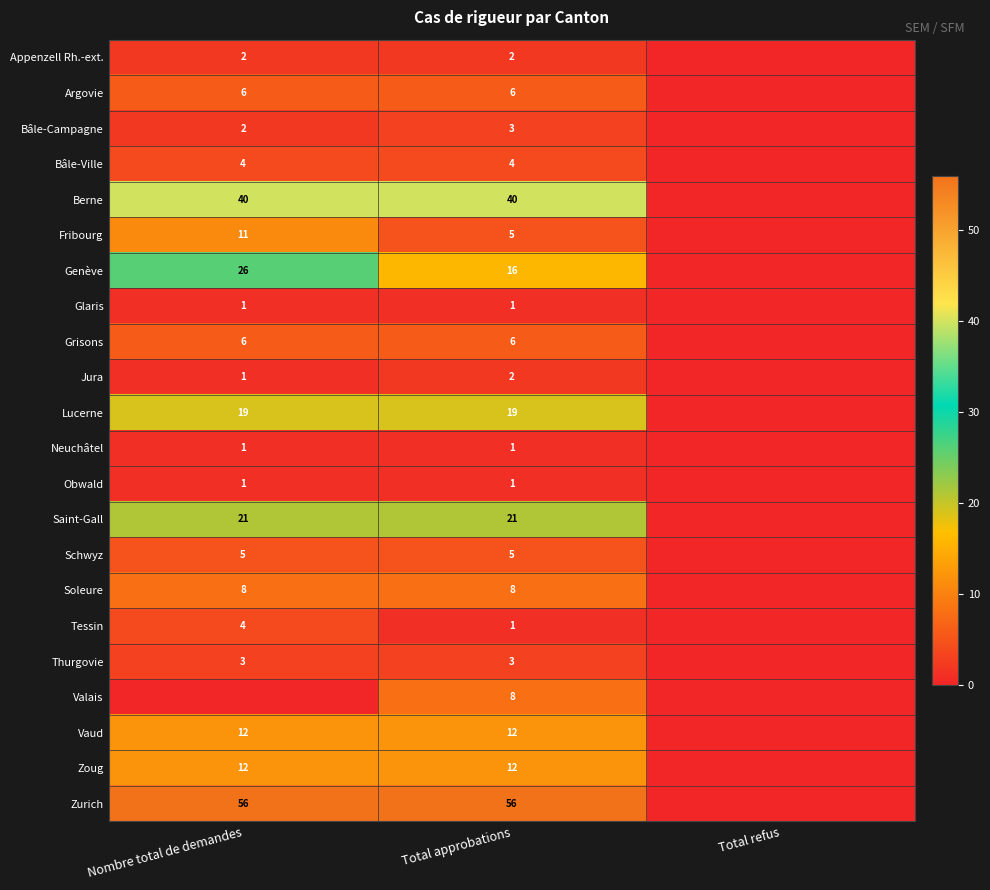

Is it true that Appenzell Rh.-ext. equals 3 at Total approbations?

False